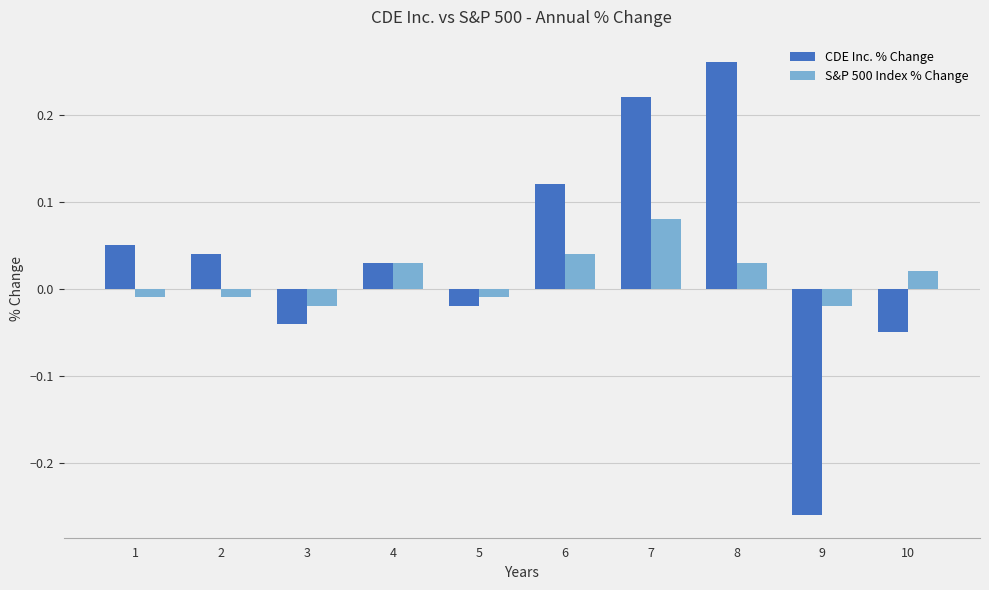

Between 7 and 10, which series saw the biggest shift?

CDE Inc. % Change